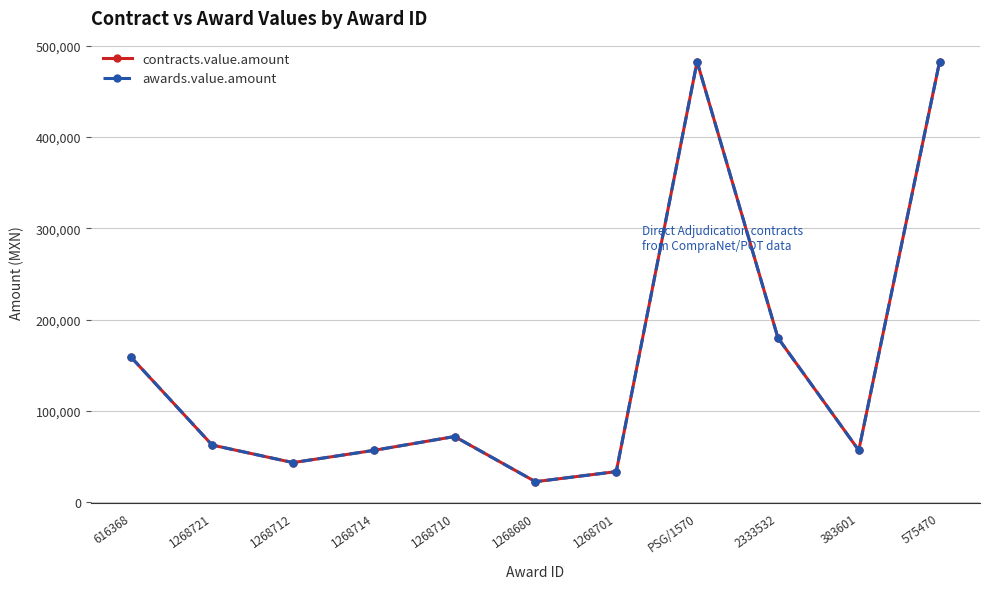

At which category is the sum across all series the highest?

PSG/1570